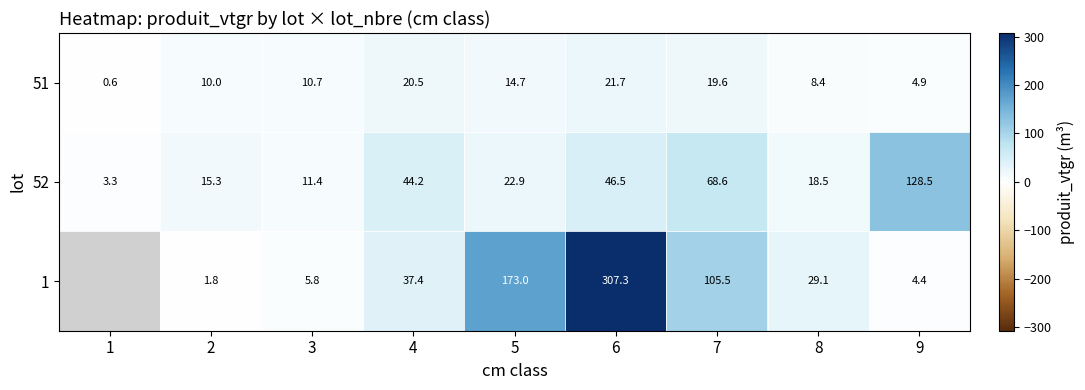

Between 4 and 6, which is larger?

6